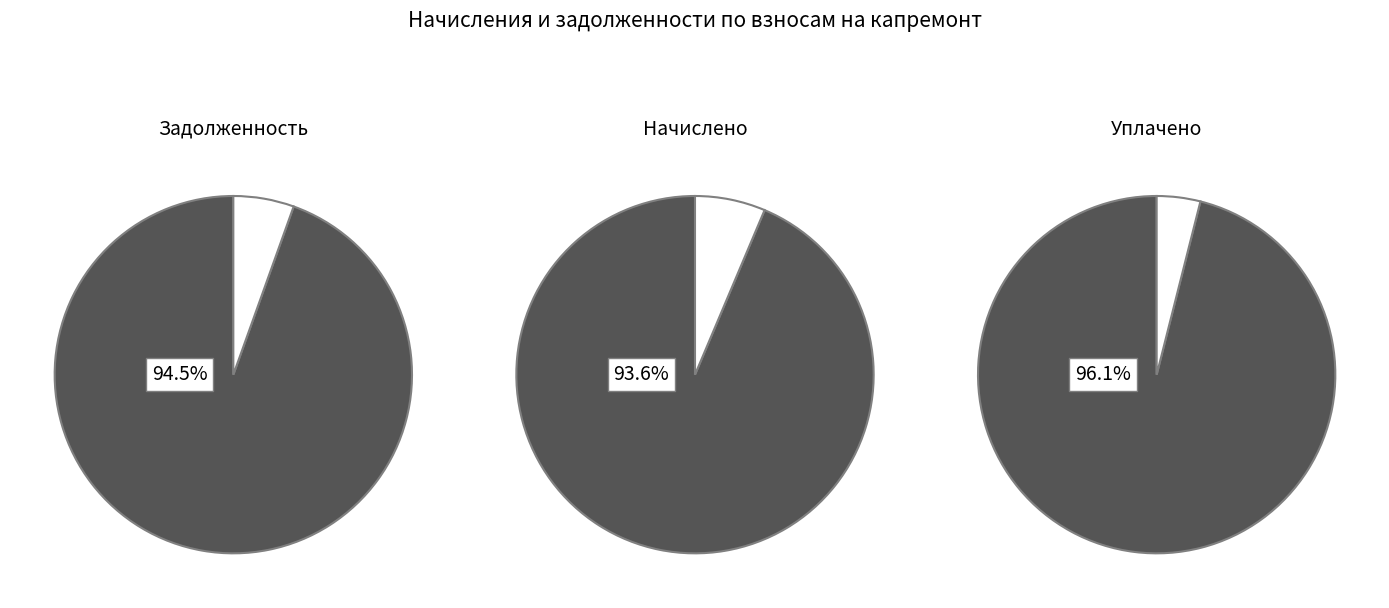

Which series has the largest range (max minus min)?

задолженность